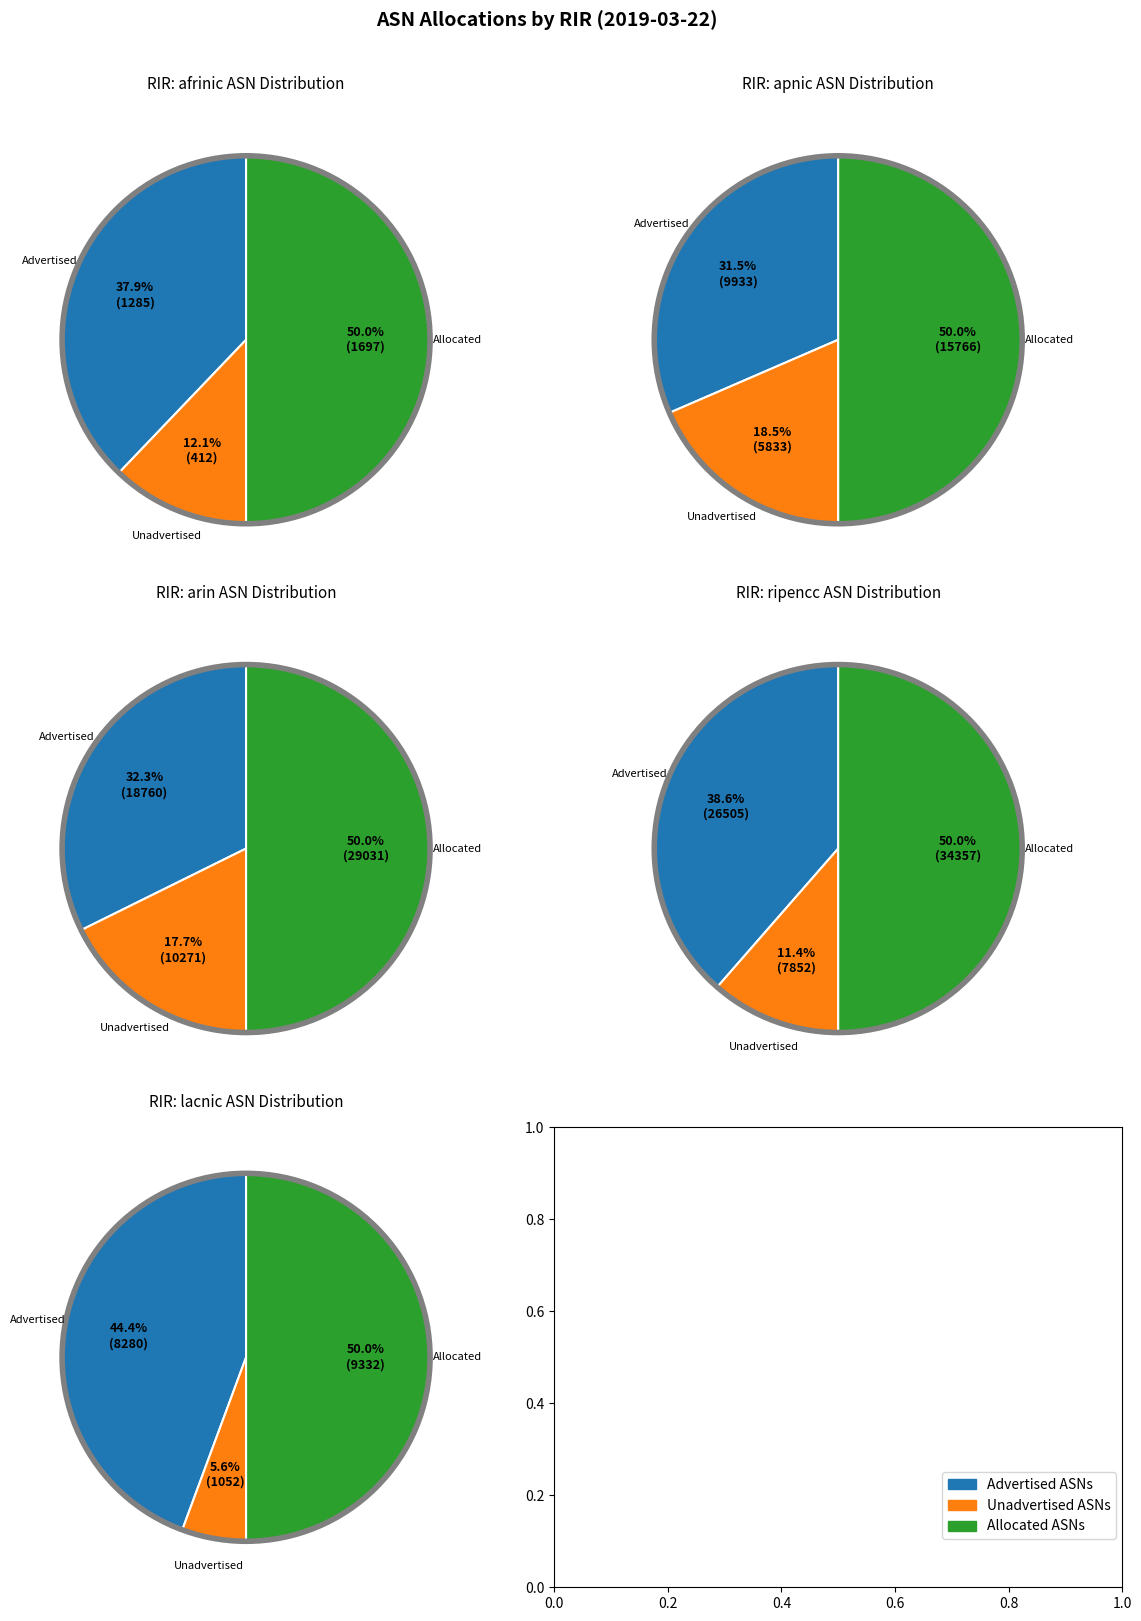

Which slice is the smallest?

Unadvertised ASNs